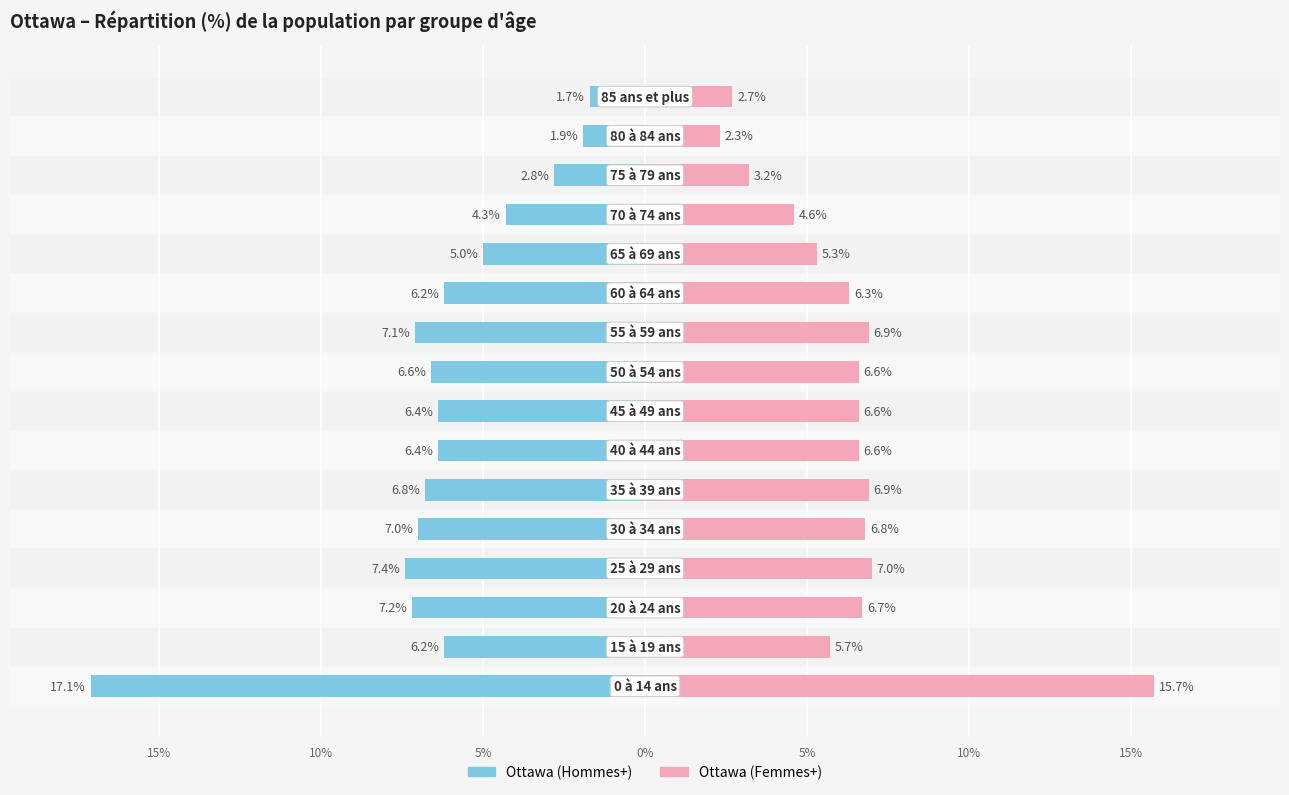

How many series are shown in this chart?

2